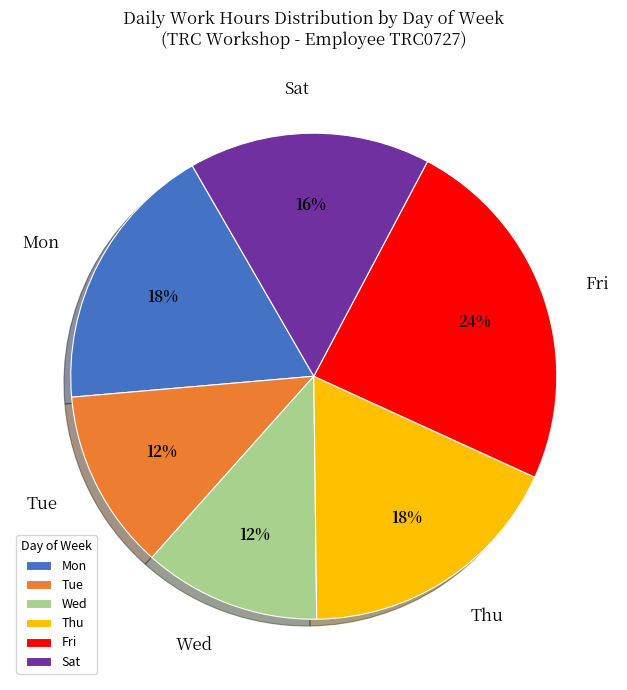

Count the number of slices in the pie.

6